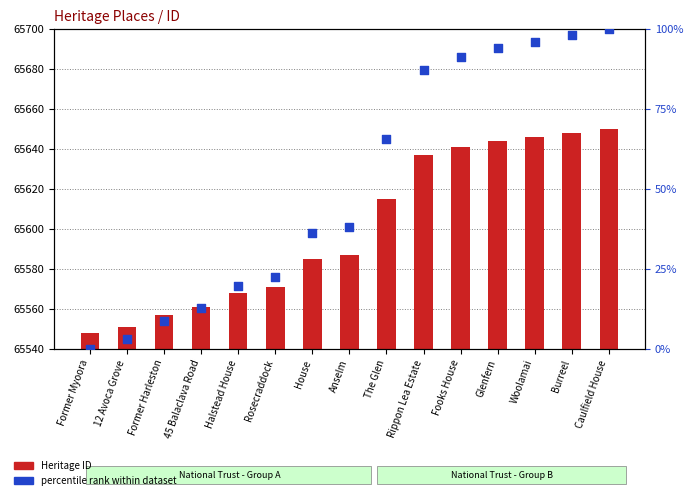

Which series has the widest spread of Y values?

Heritage ID